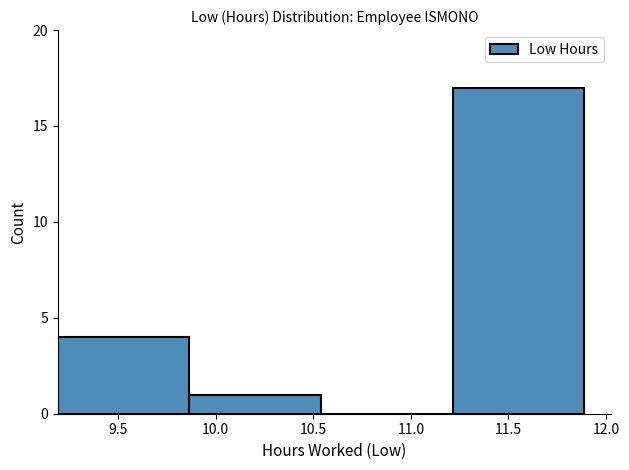

What is the height of the bar covering 9.865 to 10.540 on the x-axis? Neither the bar edges nor the heights are printed on the chart, so give them approximately, as read against the axes.

1